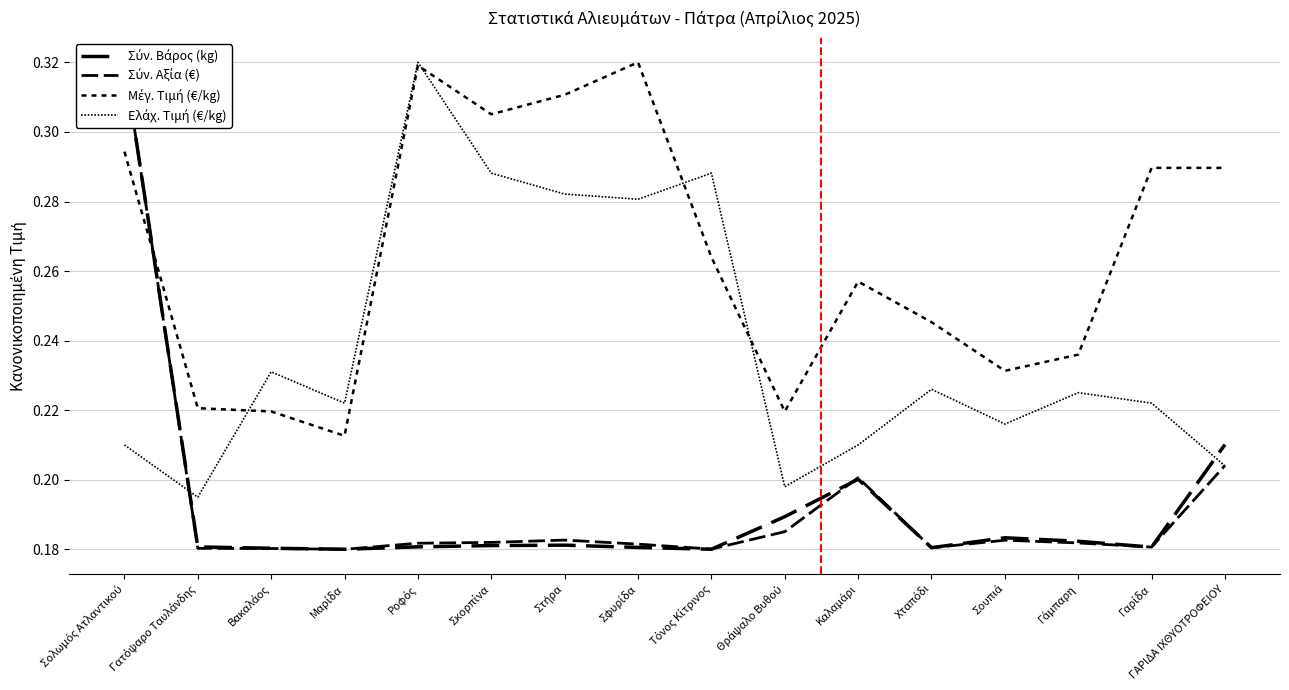

Reading left to right, extract all data points from this chart.

Σύν. Βάρος (kg): Σολωμός Ατλαντικού=0.3	Γατόψαρο Ταυλάνδης=0.2	Βακαλάος=0.2	Μαρίδα=0.2	Ροφός=0.2	Σκορπίνα=0.2	Στήρα=0.2	Σφυρίδα=0.2	Τόνος Κίτρινος=0.2	Θράψαλο Βυθού=0.2	Καλαμάρι=0.2	Χταπόδι=0.2	Σουπιά=0.2	Γάμπαρη=0.2	Γαρίδα=0.2	ΓΑΡΙΔΑ ΙΧΘΥΟΤΡΟΦΕΙΟΥ=0.2
Σύν. Αξία (€): Σολωμός Ατλαντικού=0.3	Γατόψαρο Ταυλάνδης=0.2	Βακαλάος=0.2	Μαρίδα=0.2	Ροφός=0.2	Σκορπίνα=0.2	Στήρα=0.2	Σφυρίδα=0.2	Τόνος Κίτρινος=0.2	Θράψαλο Βυθού=0.2	Καλαμάρι=0.2	Χταπόδι=0.2	Σουπιά=0.2	Γάμπαρη=0.2	Γαρίδα=0.2	ΓΑΡΙΔΑ ΙΧΘΥΟΤΡΟΦΕΙΟΥ=0.2
Μέγ. Τιμή (€/kg): Σολωμός Ατλαντικού=0.3	Γατόψαρο Ταυλάνδης=0.2	Βακαλάος=0.2	Μαρίδα=0.2	Ροφός=0.3	Σκορπίνα=0.3	Στήρα=0.3	Σφυρίδα=0.3	Τόνος Κίτρινος=0.3	Θράψαλο Βυθού=0.2	Καλαμάρι=0.3	Χταπόδι=0.2	Σουπιά=0.2	Γάμπαρη=0.2	Γαρίδα=0.3	ΓΑΡΙΔΑ ΙΧΘΥΟΤΡΟΦΕΙΟΥ=0.3
Ελάχ. Τιμή (€/kg): Σολωμός Ατλαντικού=0.2	Γατόψαρο Ταυλάνδης=0.2	Βακαλάος=0.2	Μαρίδα=0.2	Ροφός=0.3	Σκορπίνα=0.3	Στήρα=0.3	Σφυρίδα=0.3	Τόνος Κίτρινος=0.3	Θράψαλο Βυθού=0.2	Καλαμάρι=0.2	Χταπόδι=0.2	Σουπιά=0.2	Γάμπαρη=0.2	Γαρίδα=0.2	ΓΑΡΙΔΑ ΙΧΘΥΟΤΡΟΦΕΙΟΥ=0.2